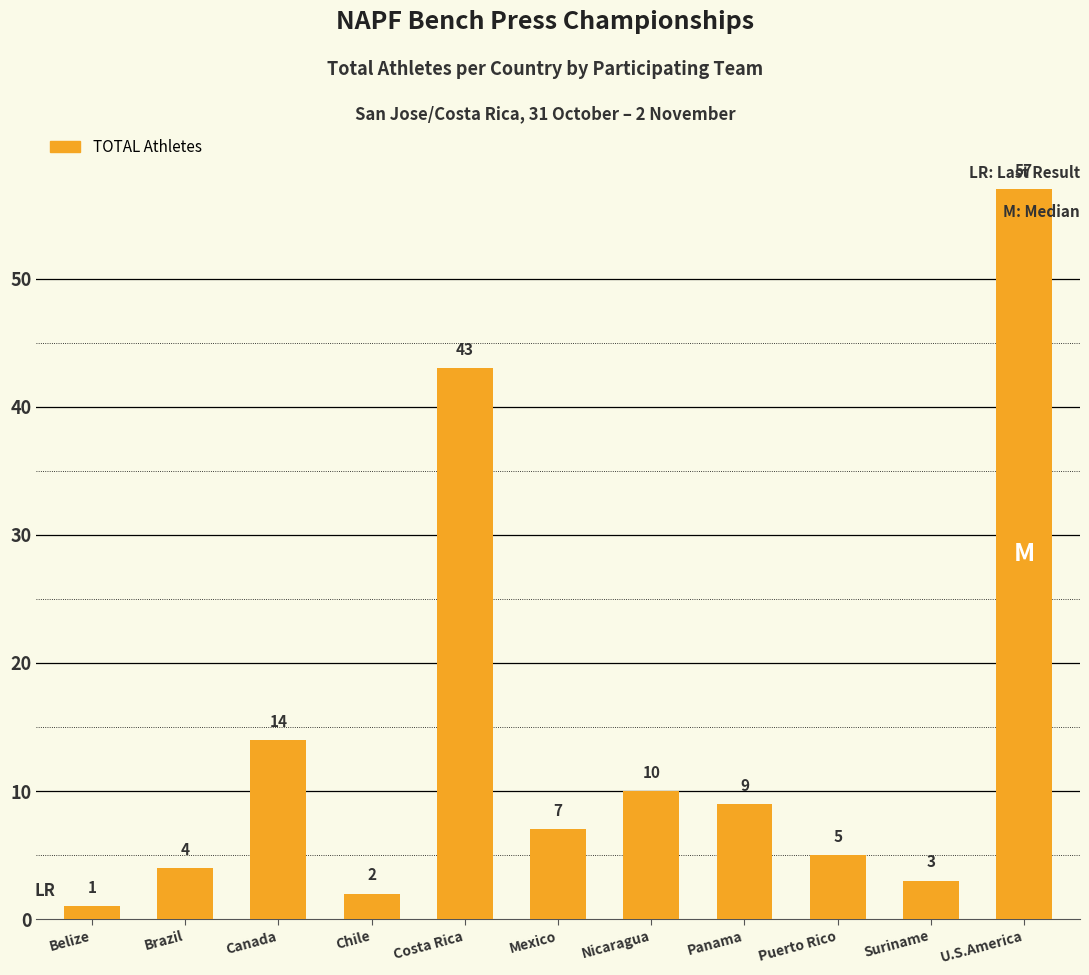

Between Brazil and U.S.America, which is larger?

U.S.America